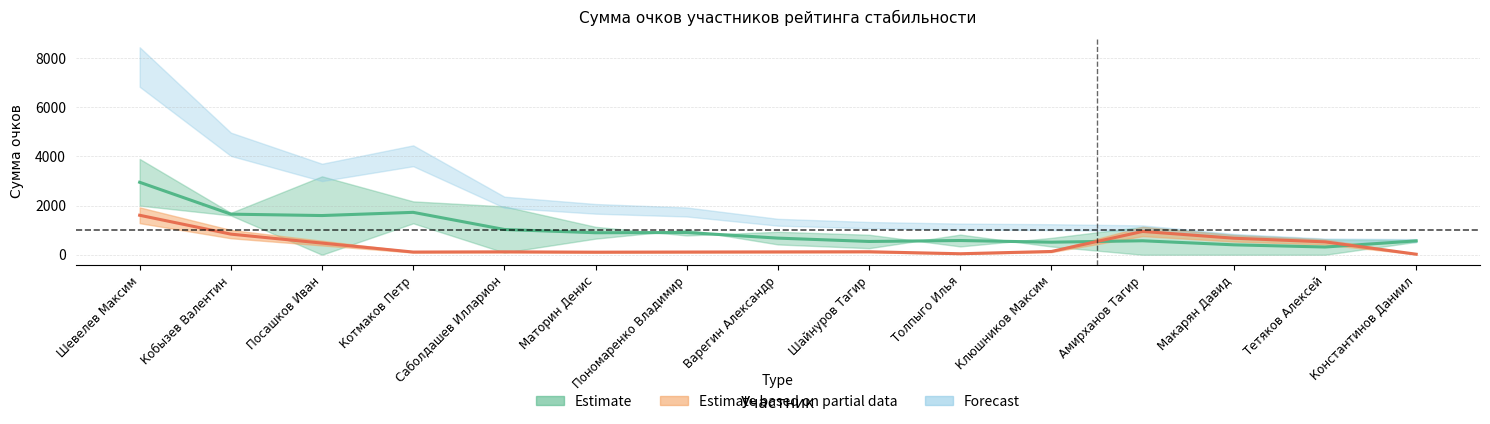

The Forecast_upper series shows 315.0 at Тетяков Алексей. True or false?

True